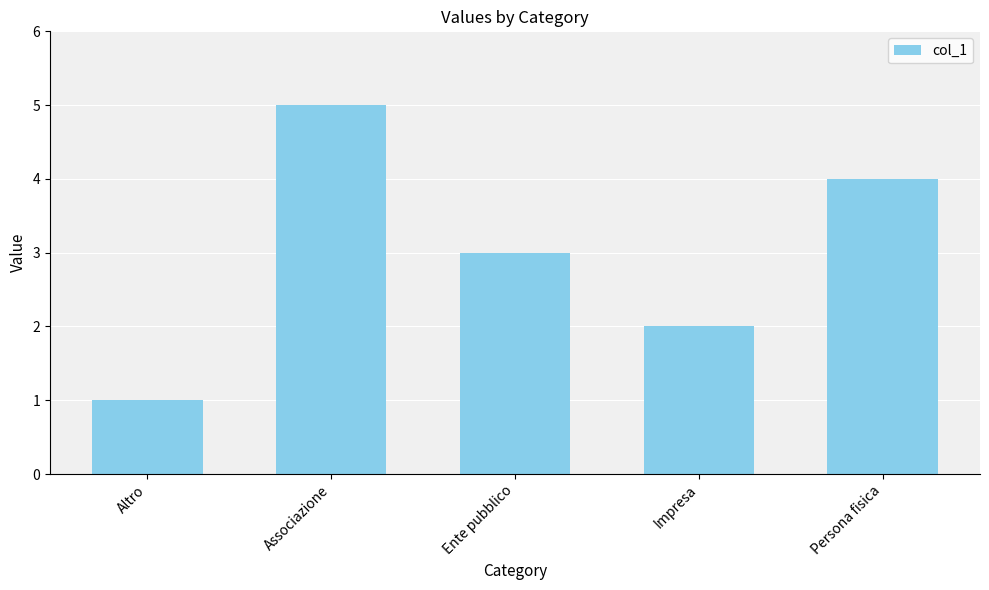

Which label corresponds to the smallest value in the chart?

Altro